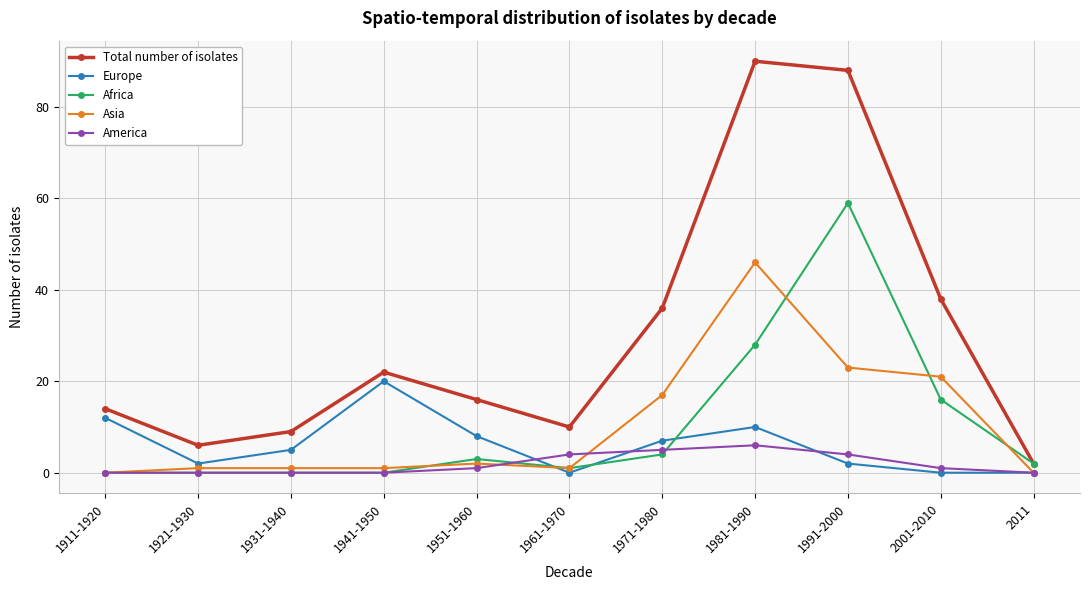

What is the maximum value for Asia?

46